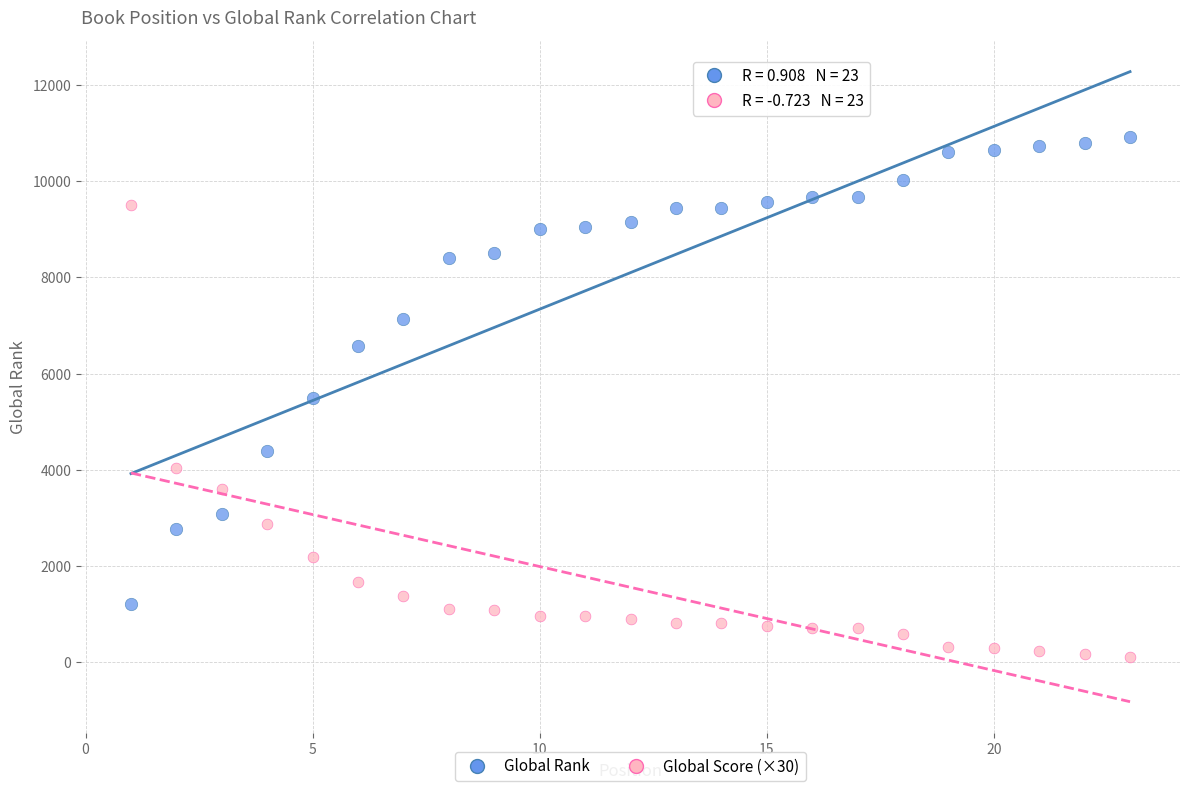

Across all data points, what is the range of X values (max minus min)?

22